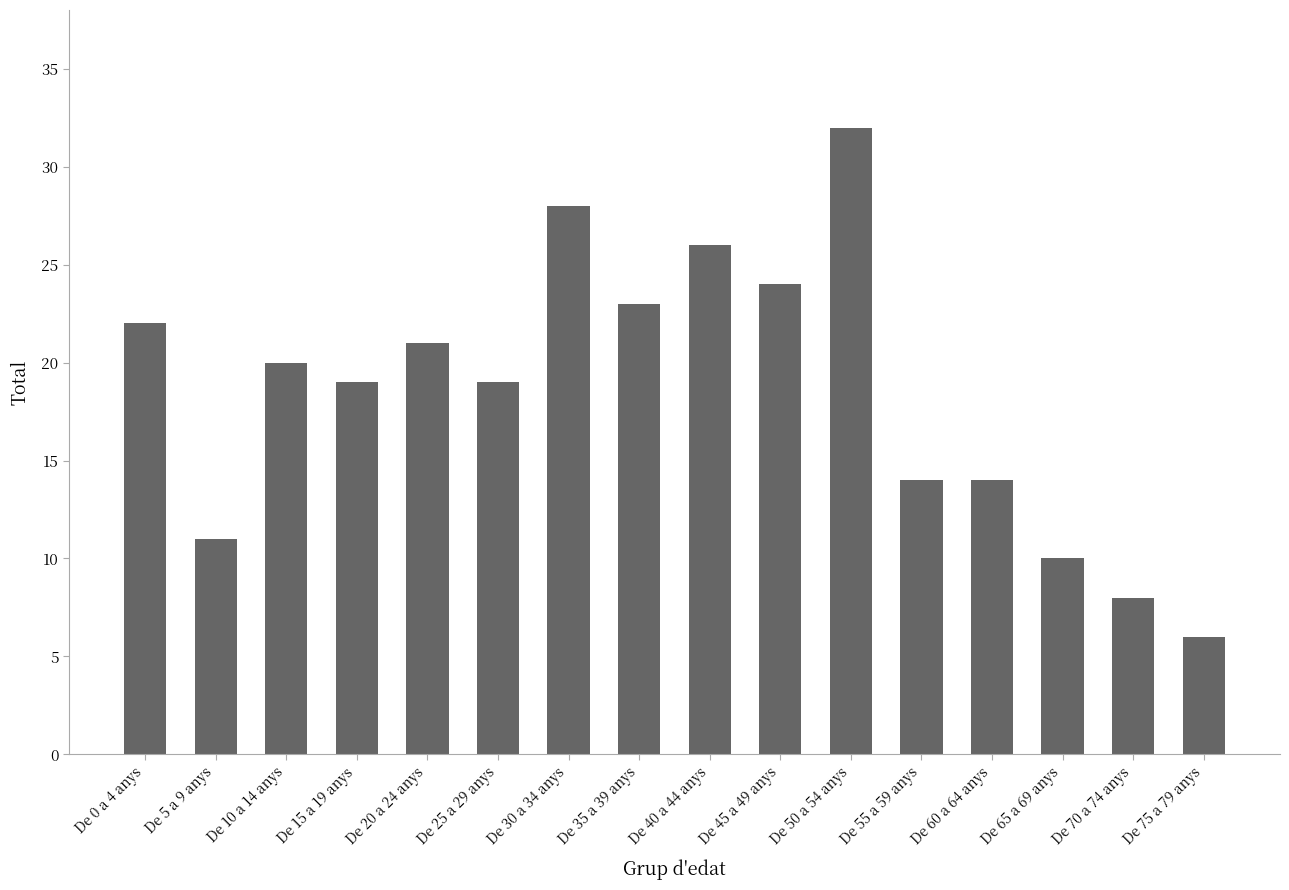

At which category does the chart reach its peak across all series?

De 50 a 54 anys